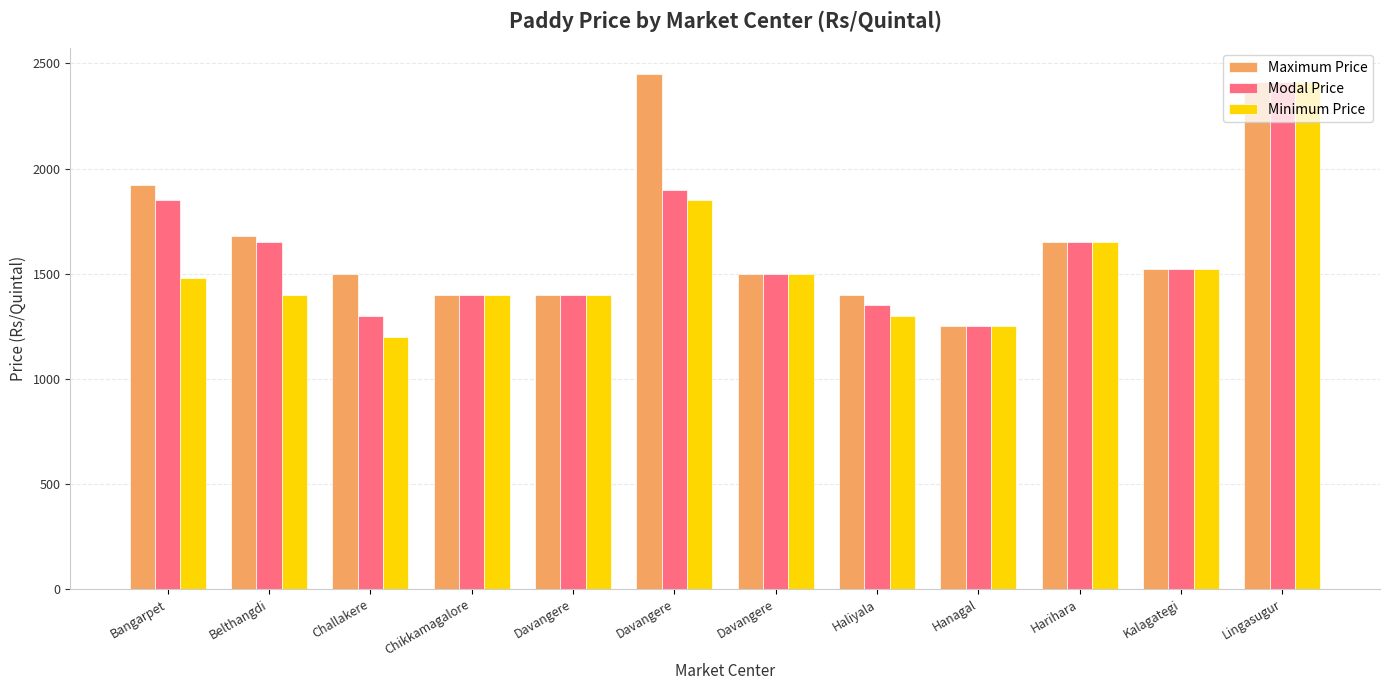

Reading left to right, what are all the values shown in this chart?

Maximum Price: 1920	1680	1500	1400	1400	2450	1500	1400	1250	1650	1520	2410
Modal Price: 1850	1650	1300	1400	1400	1900	1500	1350	1250	1650	1520	2410
Minimum Price: 1480	1400	1200	1400	1400	1850	1500	1300	1250	1650	1520	2410